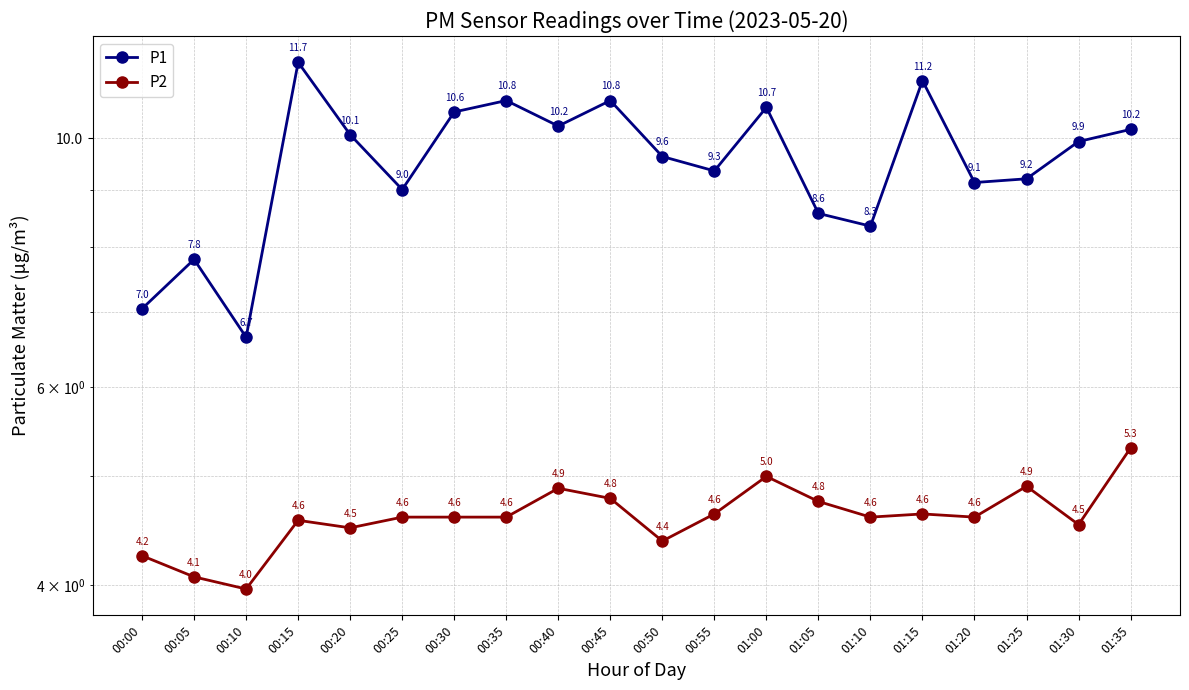

Is it true that P2 equals 4.6 at 00:15?

True